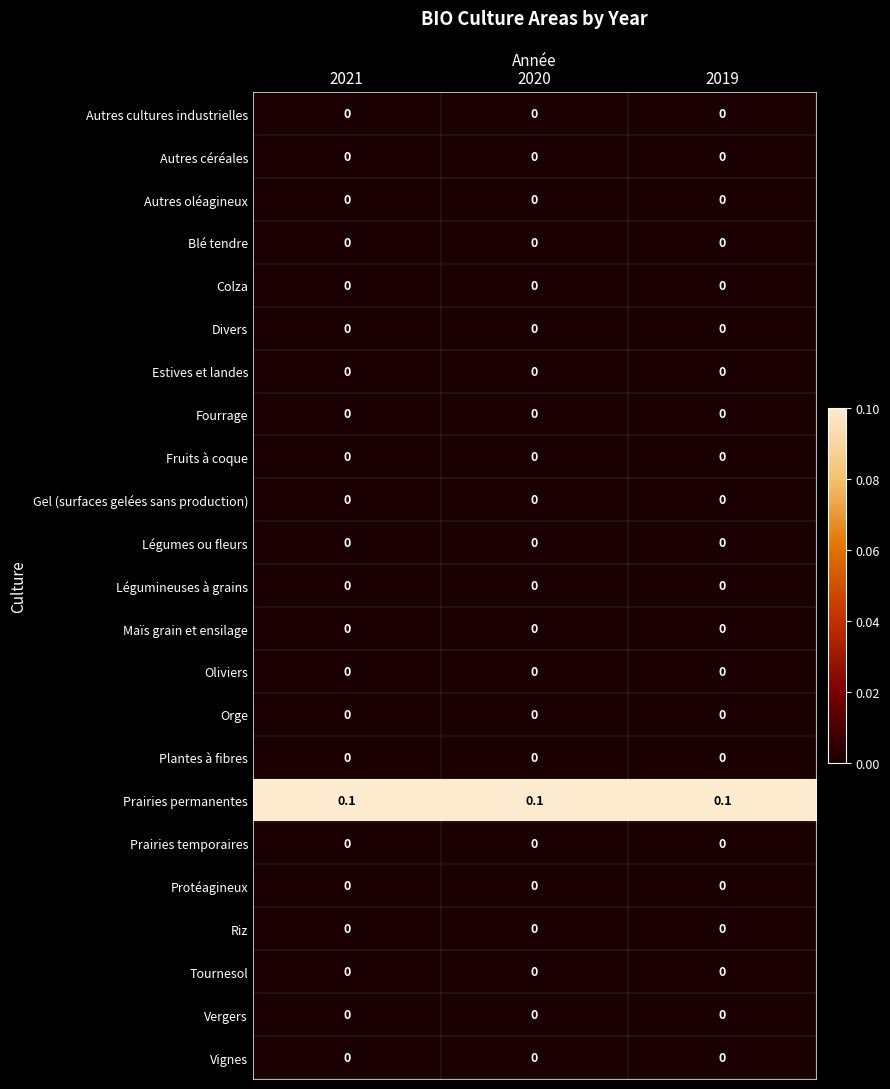

At how many categories does at least one series exceed 0?

3